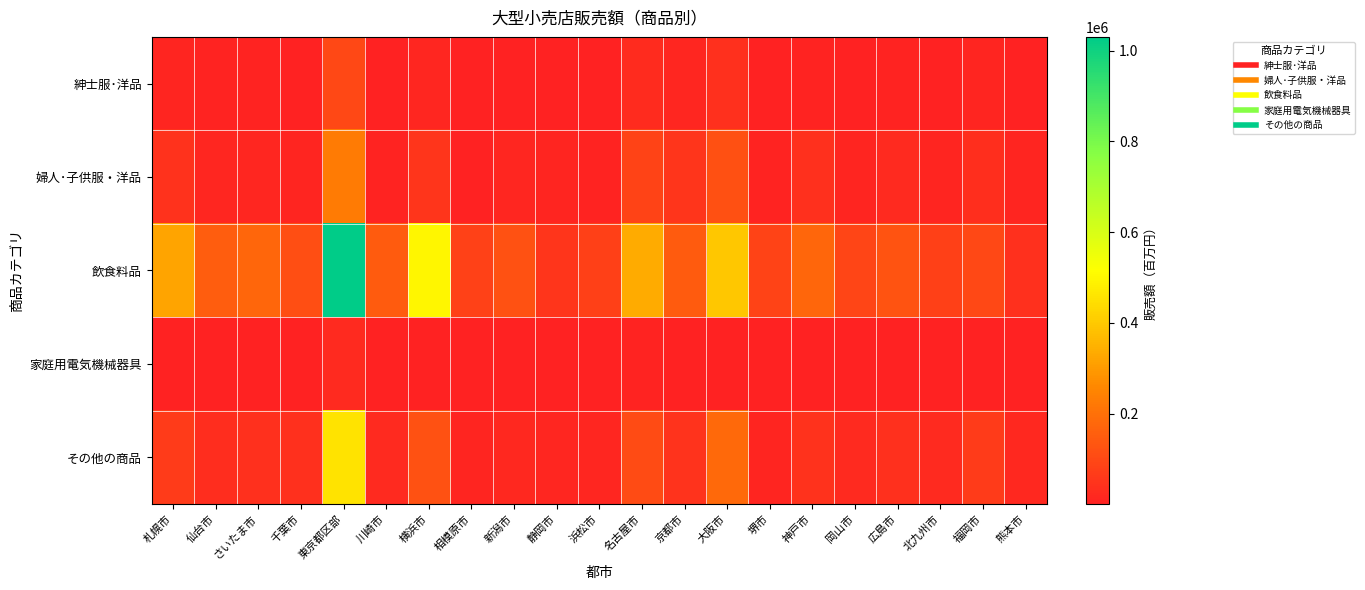

How many series are shown in this chart?

5